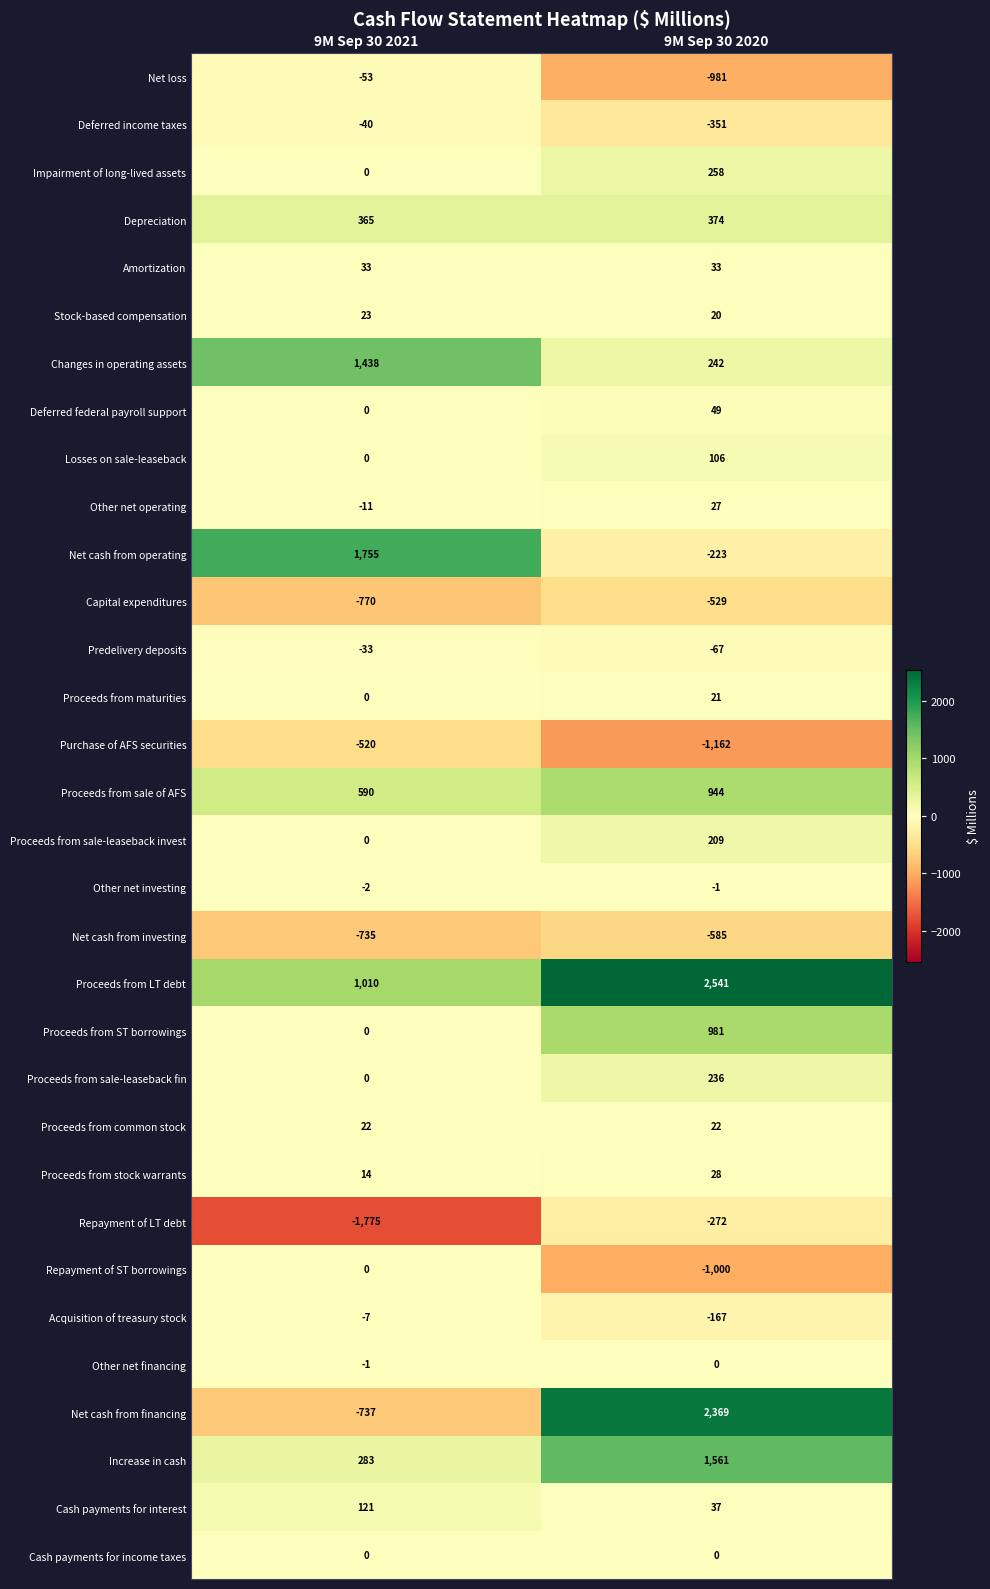

What is the sum of all Proceeds from stock warrants values?

42